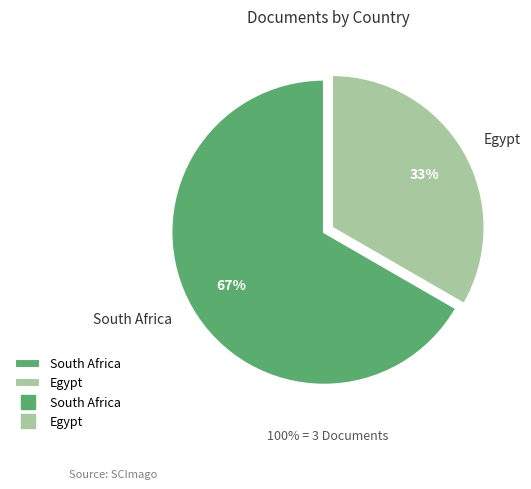

To the nearest percent, what is the difference between the largest and smallest slice percentages?

33%